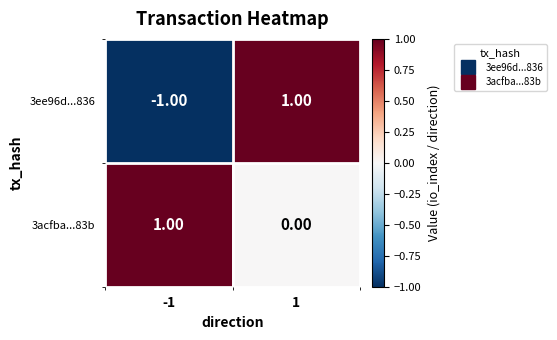

Which series has the largest range (max minus min)?

3ee96d...836